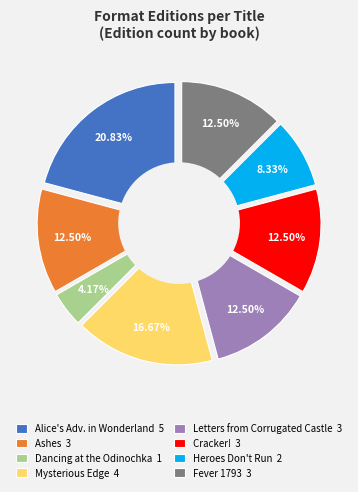

What is the largest slice in the pie chart?

Alice's Adventures in Wonderland